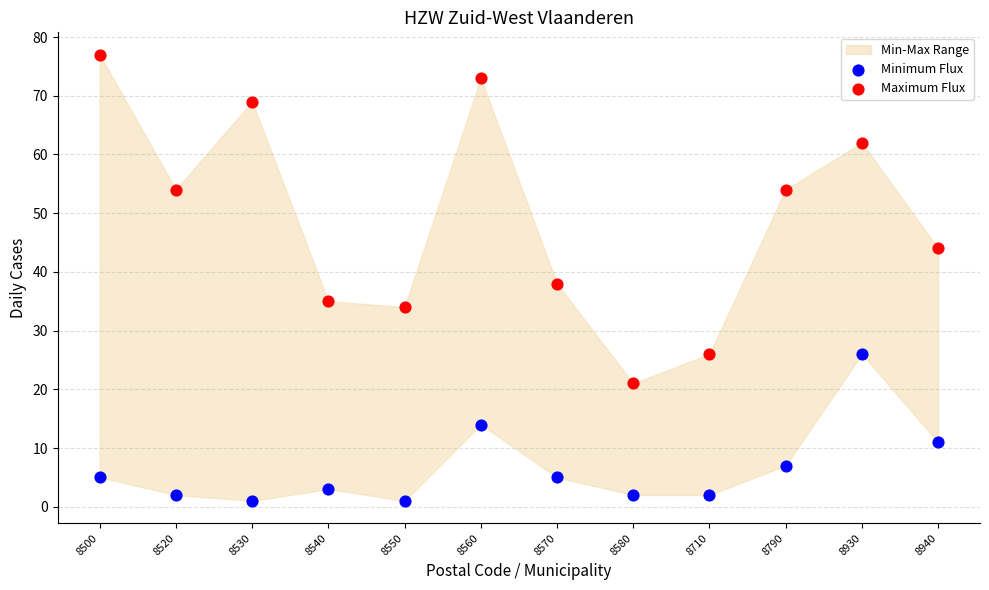

Which series has the widest spread of Y values?

Maximum Flux